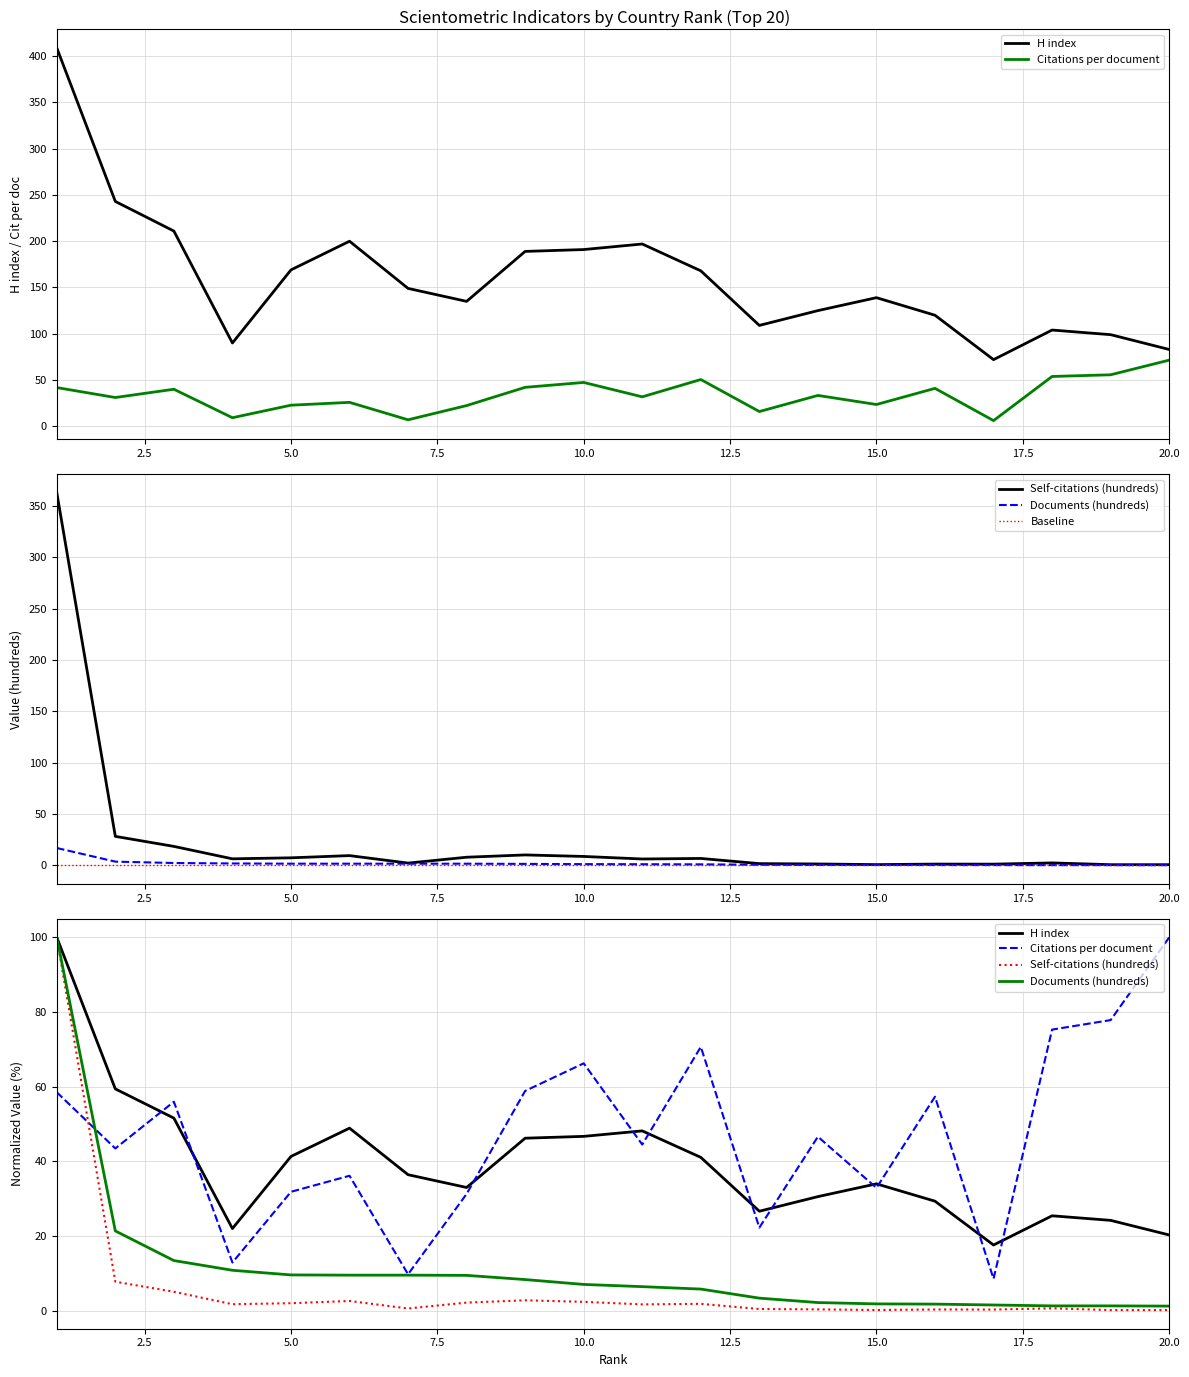

Reading left to right, what are all the values shown in this chart?

H index: 100.0	59.4	51.6	22.0	41.3	48.9	36.4	33.0	46.2	46.7	48.2	41.1	26.7	30.6	34.0	29.3	17.6	25.4	24.2	20.3
Citations per document: 58.5	43.5	56.0	12.9	31.9	36.1	9.8	31.3	58.9	66.3	44.5	70.7	22.3	46.6	32.9	57.3	8.6	75.3	77.8	100.0
Self-citations (hundreds): 100.0	7.8	5.1	1.7	2.0	2.6	0.6	2.2	2.8	2.4	1.7	1.9	0.5	0.4	0.2	0.3	0.3	0.6	0.2	0.2
Documents (hundreds): 100.0	21.4	13.4	10.8	9.6	9.5	9.5	9.5	8.3	7.0	6.5	5.8	3.4	2.2	1.8	1.8	1.5	1.3	1.3	1.2
Baseline: 0.0	0.0	0.0	0.0	0.0	0.0	0.0	0.0	0.0	0.0	0.0	0.0	0.0	0.0	0.0	0.0	0.0	0.0	0.0	0.0